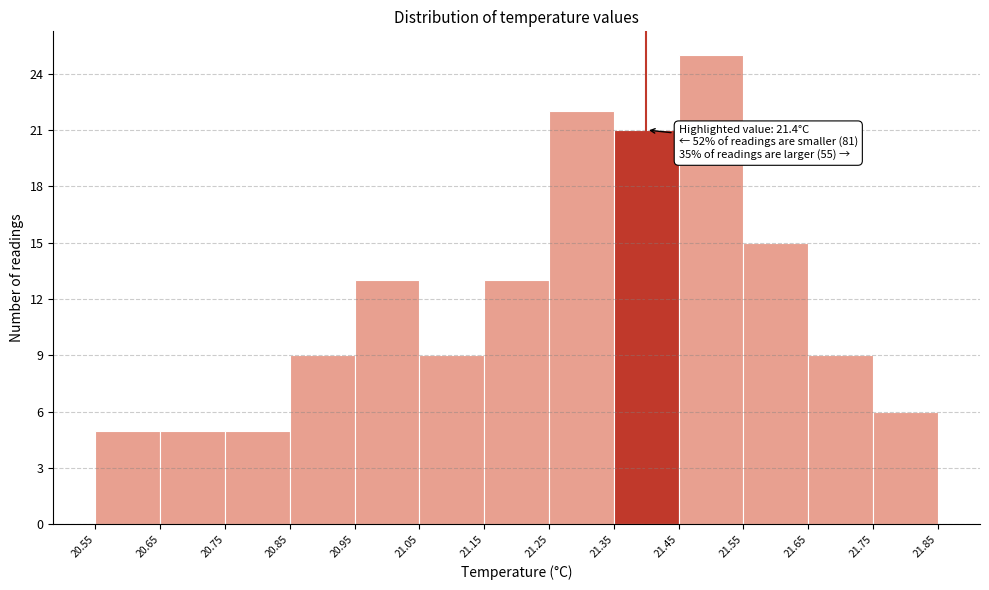

Which range on the x-axis has the tallest bar?

21.45 to 21.55